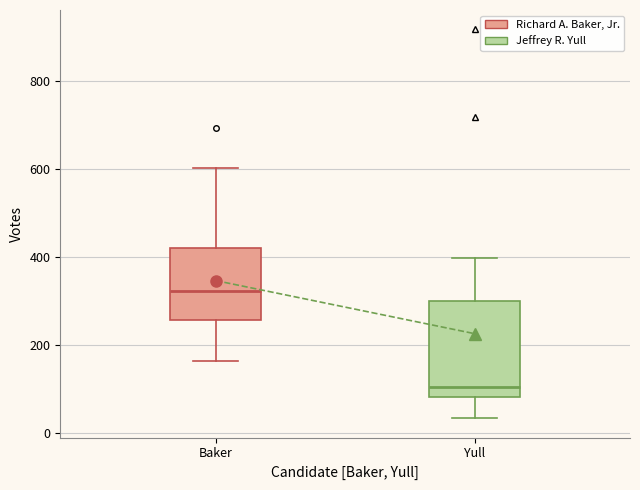

Reading left to right, transcribe this box plot: for each box, give where its median line is, the range the box spans, and where its two whiskers end, as read against the y-axis. The values are not printed on the chart, so give them approximately, as read against the axis.

Baker: median 320, box 260 to 420, whiskers 160 to 600
Yull: median 100, box 80 to 300, whiskers 40 to 400